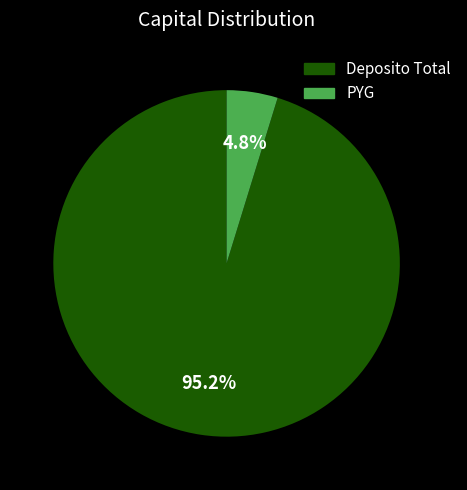

True or false: Deposito Total accounts for 85% of the total.

False